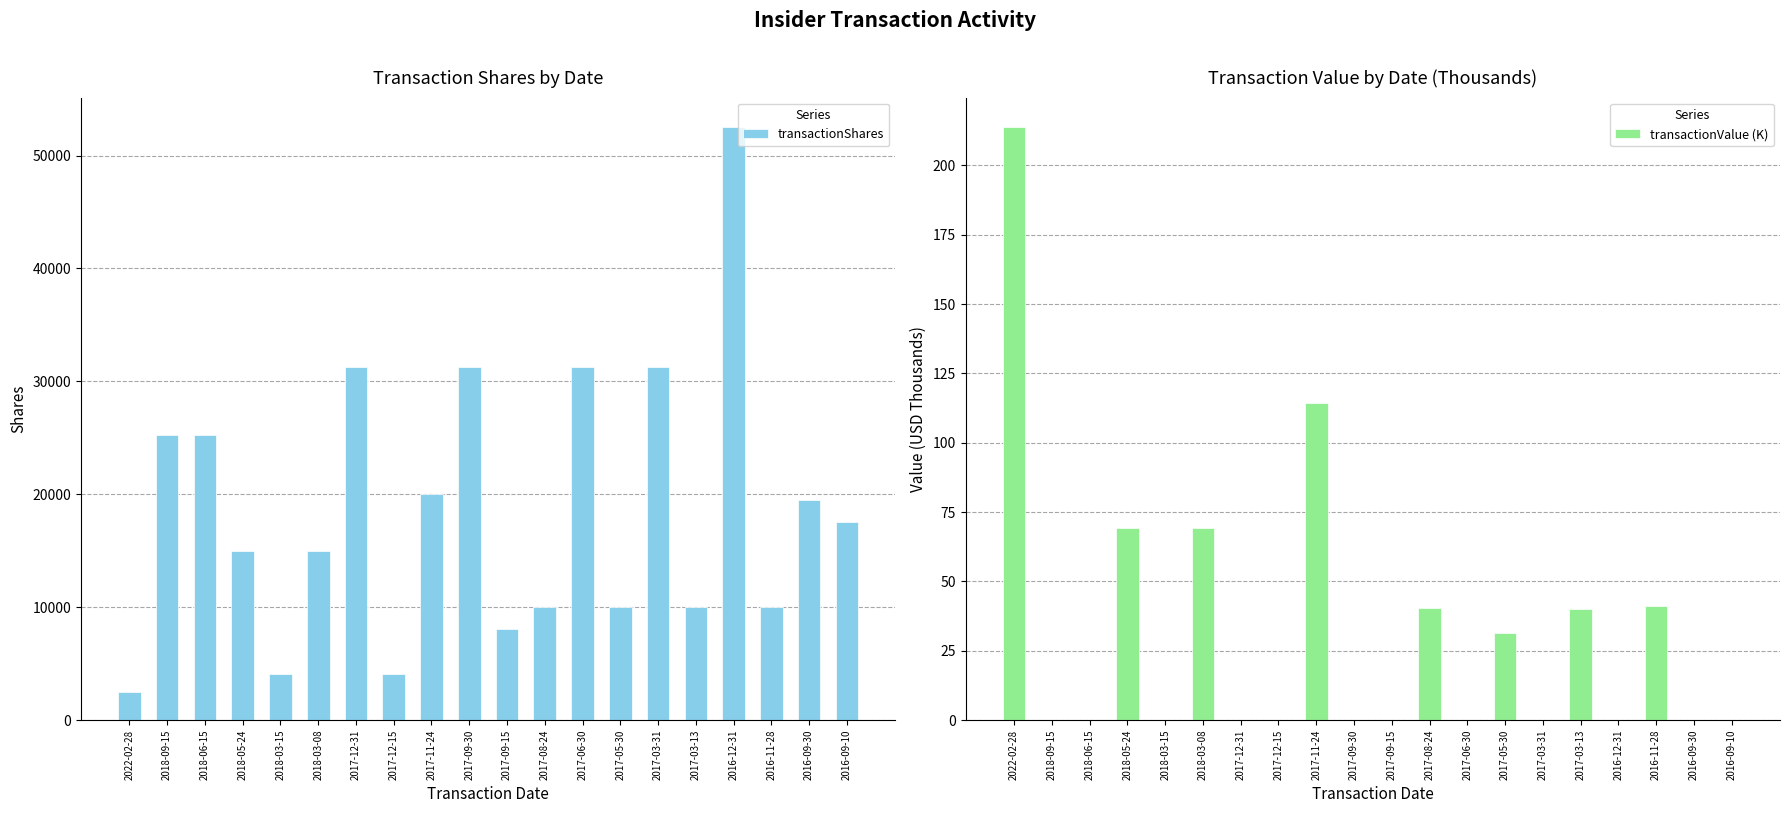

What is the label of the 17th bar from the left?

2016-12-31